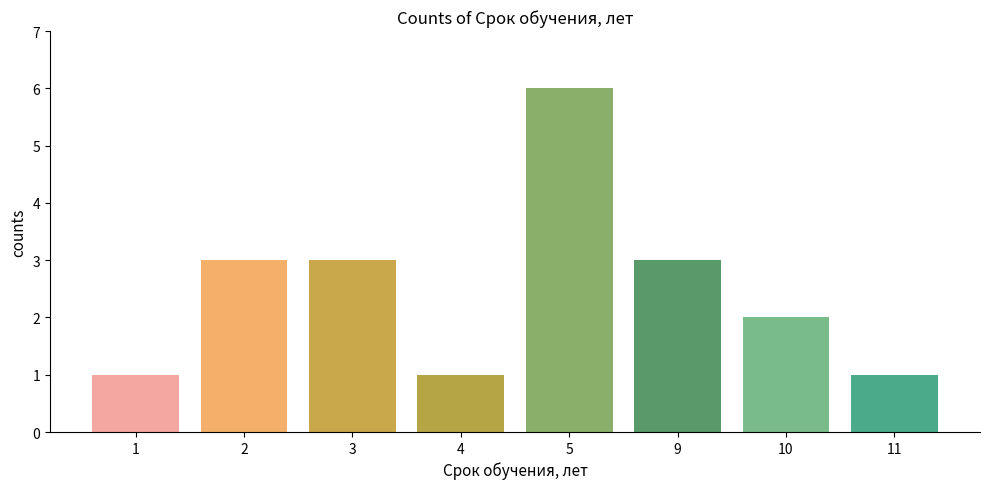

Reading left to right, extract all data points from this chart.

1=1	2=3	3=3	4=1	5=6	9=3	10=2	11=1